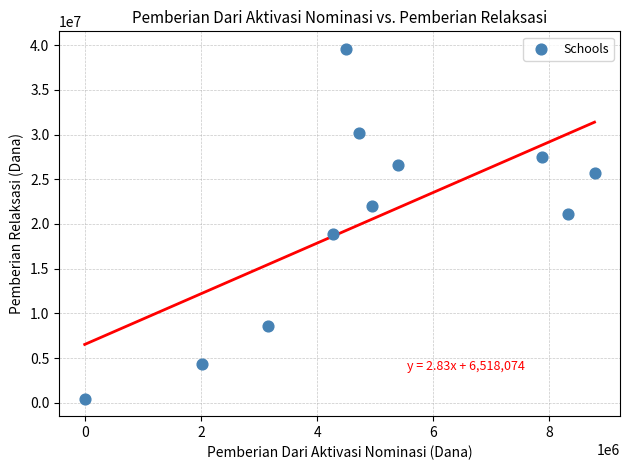

What is the range of X values (max minus min)?

8775000